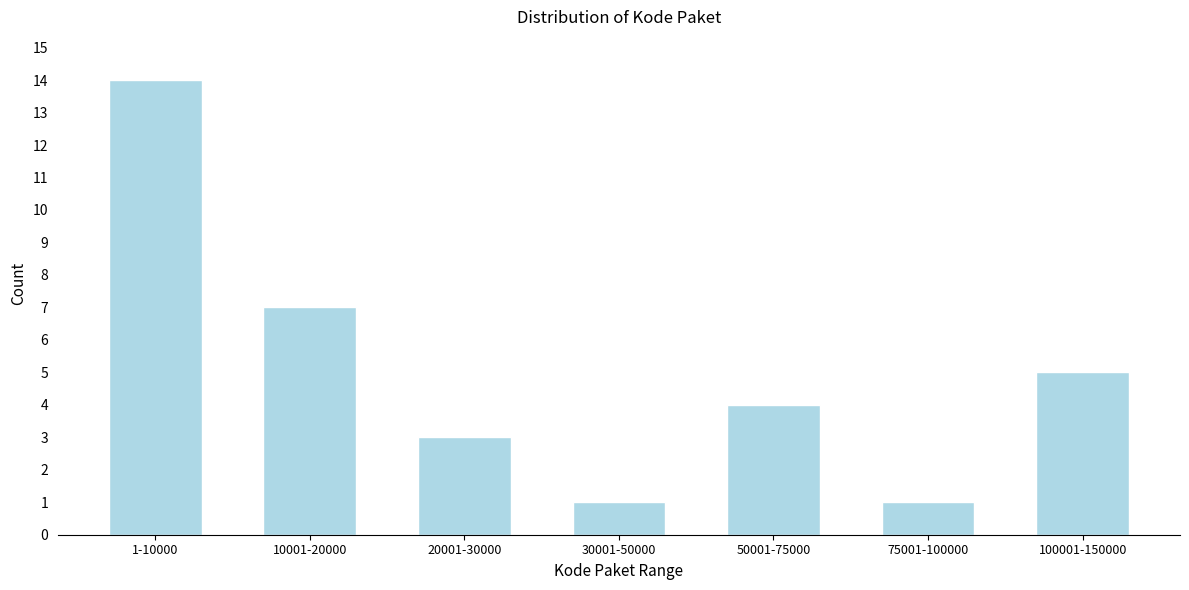

Reading left to right, transcribe all the data shown in this chart.

14	7	3	1	4	1	5